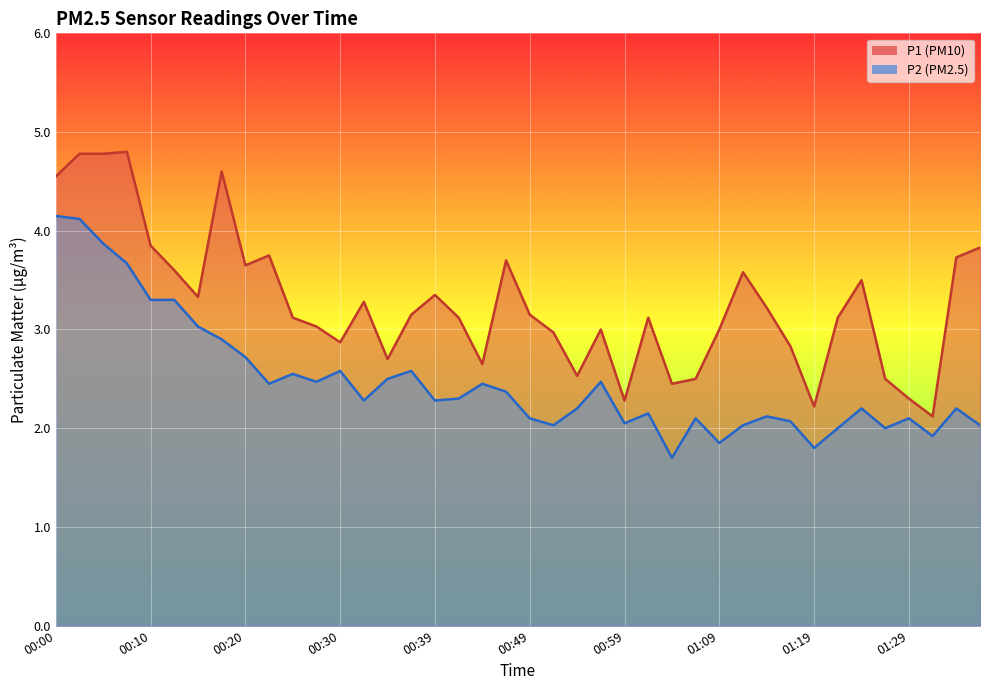

Which category has the highest value in the P1 series?

00:07